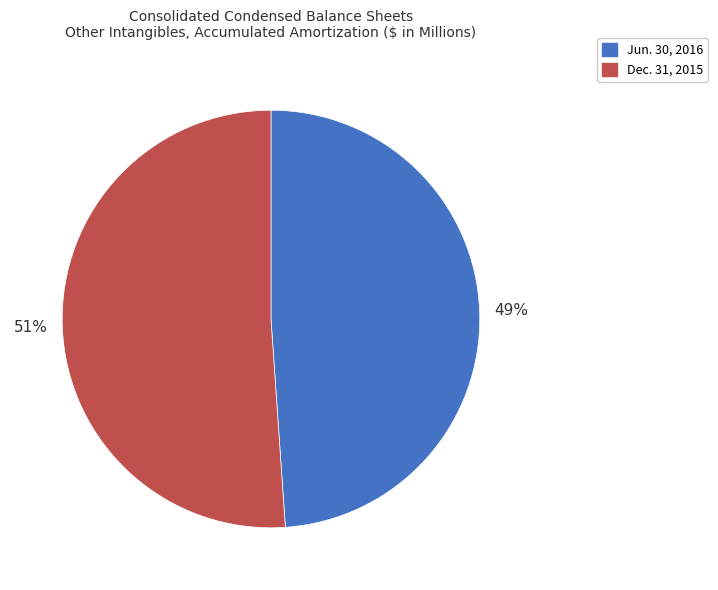

Which slice is the smallest?

Jun. 30, 2016